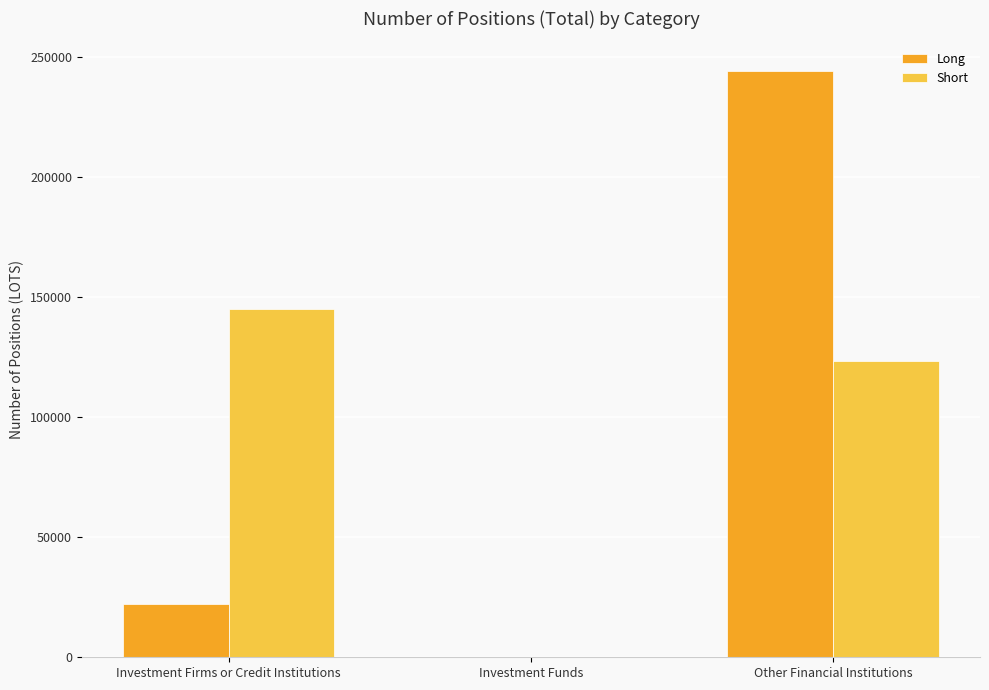

Is it true that Short equals 123405.0 at Other Financial Institutions?

True